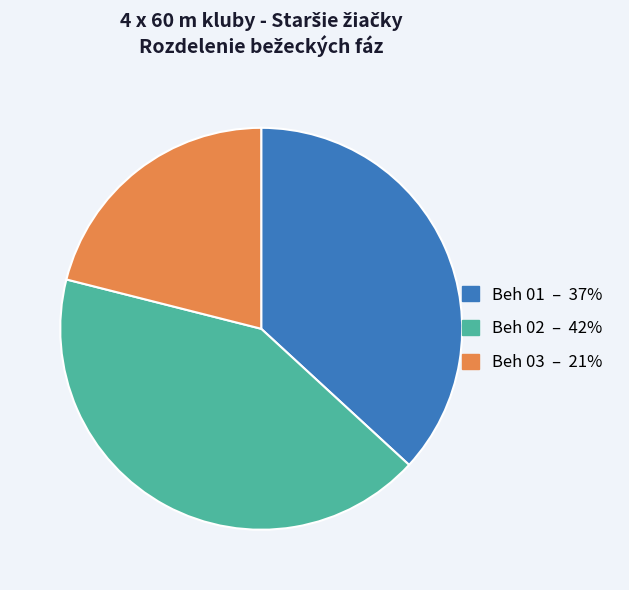

How many slices are in this pie chart?

3